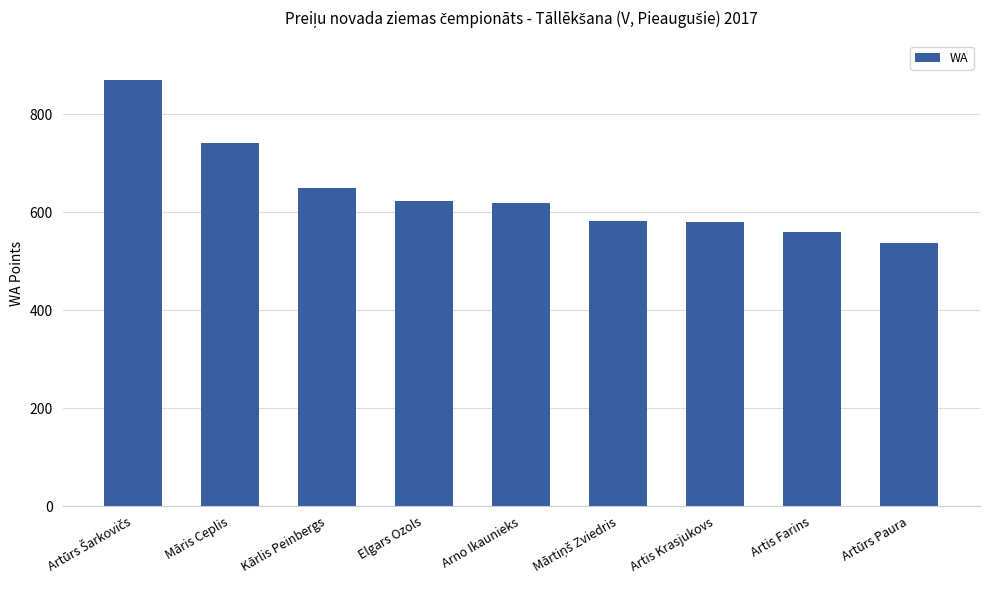

What is the greatest value displayed?

869